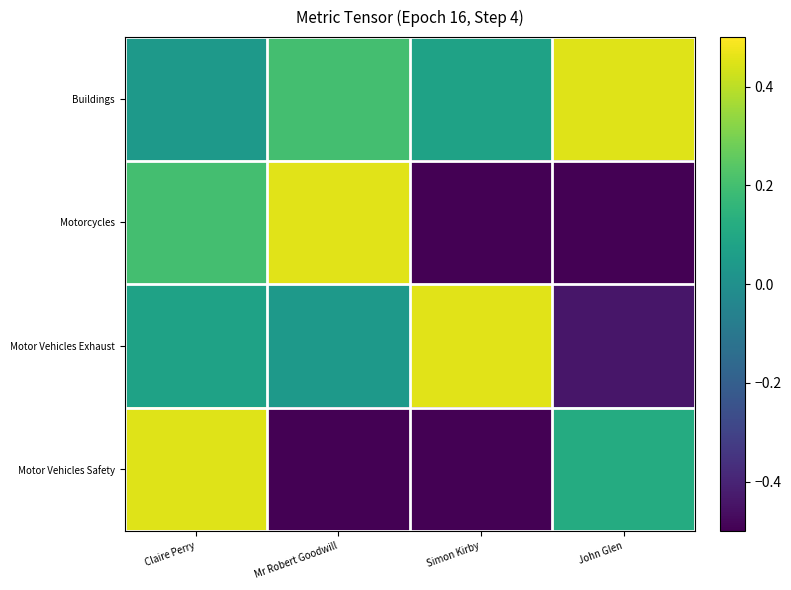

Reading left to right, transcribe all the data shown in this chart.

Buildings: Claire Perry=0.0	Mr Robert Goodwill=0.2	Simon Kirby=0.1	John Glen=0.5
Motorcycles: Claire Perry=0.2	Mr Robert Goodwill=0.5	Simon Kirby=-0.5	John Glen=-0.5
Motor Vehicles Exhaust: Claire Perry=0.1	Mr Robert Goodwill=0.0	Simon Kirby=0.5	John Glen=-0.4
Motor Vehicles Safety: Claire Perry=0.5	Mr Robert Goodwill=-0.5	Simon Kirby=-0.5	John Glen=0.1